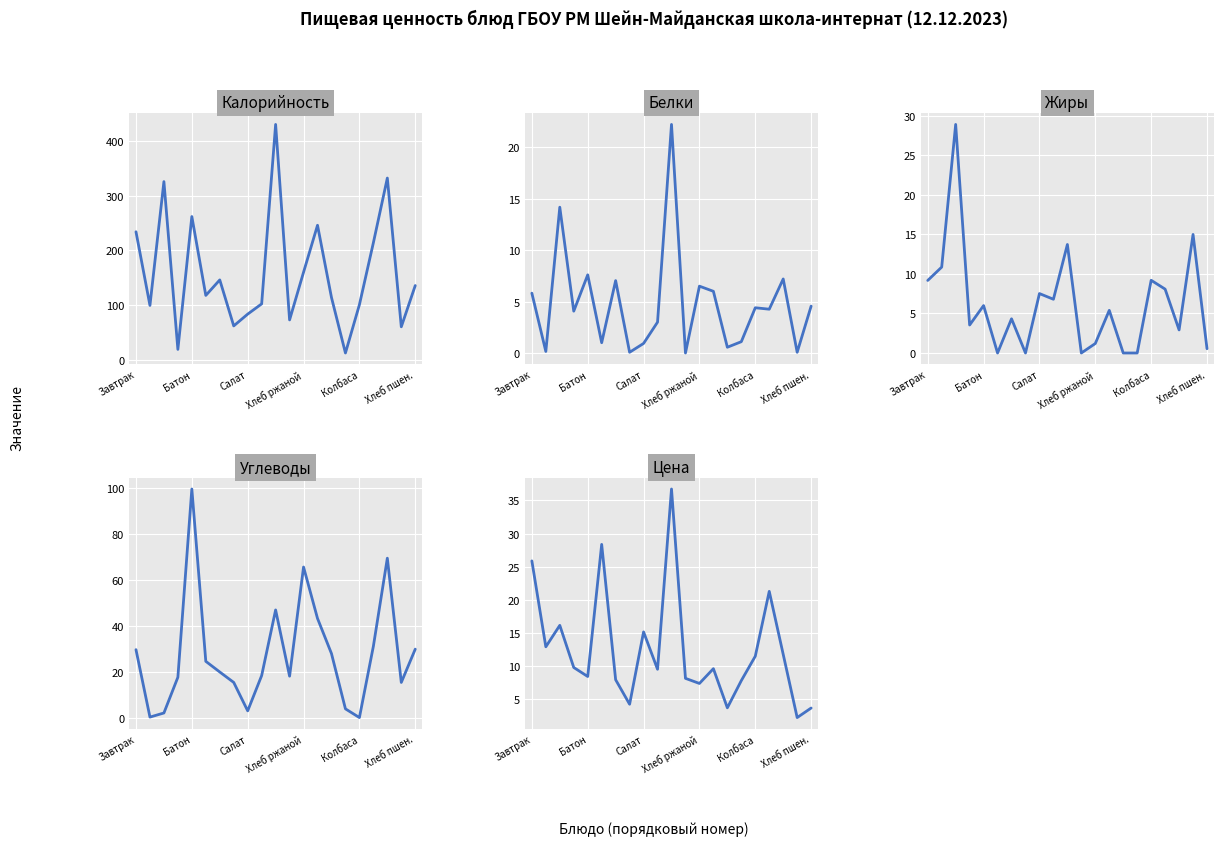

Reading left to right, transcribe all the data shown in this chart.

Калорийность: 234.1	99.2	326.0	18.6	262.0	117.5	145.9	61.6	83.2	102.0	430.8	72.6	160.0	246.0	113.7	12.0	100.4	213.9	332.5	60.0	135.6
Белки: 5.8	0.1	14.2	4.1	7.6	1.0	7.0	0.1	0.9	3.0	22.2	0.0	6.5	6.0	0.6	1.1	4.4	4.3	7.2	0.1	4.6
Жиры: 9.2	10.9	28.9	3.5	6.0	0.0	4.3	0.0	7.5	6.8	13.7	0.0	1.2	5.4	0.0	0.0	9.2	8.1	2.9	15.0	0.5
Углеводы: 29.6	0.2	2.0	17.6	99.6	24.5	19.9	15.3	2.9	18.3	46.9	18.0	65.6	43.2	27.9	3.8	0.0	31.1	69.5	15.3	29.8
Цена: 25.9	12.9	16.1	9.8	8.4	28.4	7.9	4.2	15.2	9.5	36.7	8.1	7.4	9.6	3.7	7.8	11.5	21.3	11.8	2.2	3.7